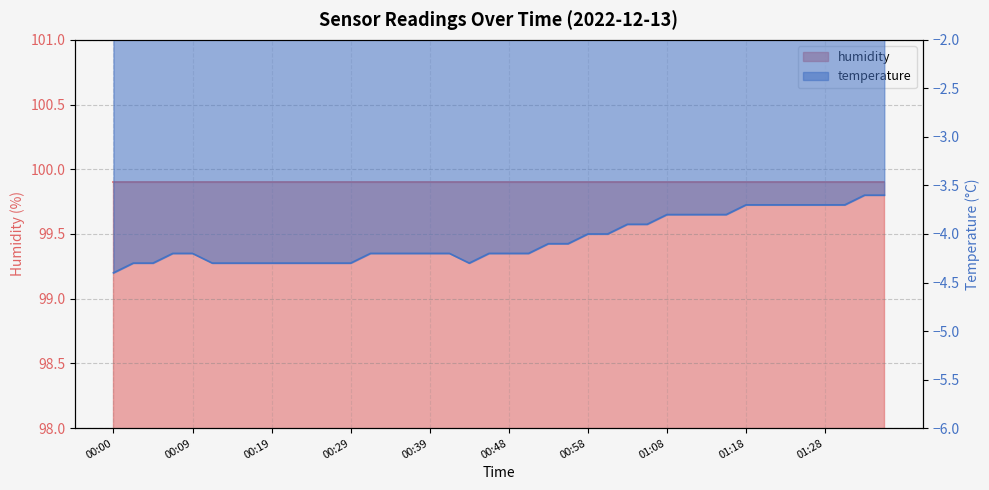

What is the maximum value shown in the chart?

-3.6